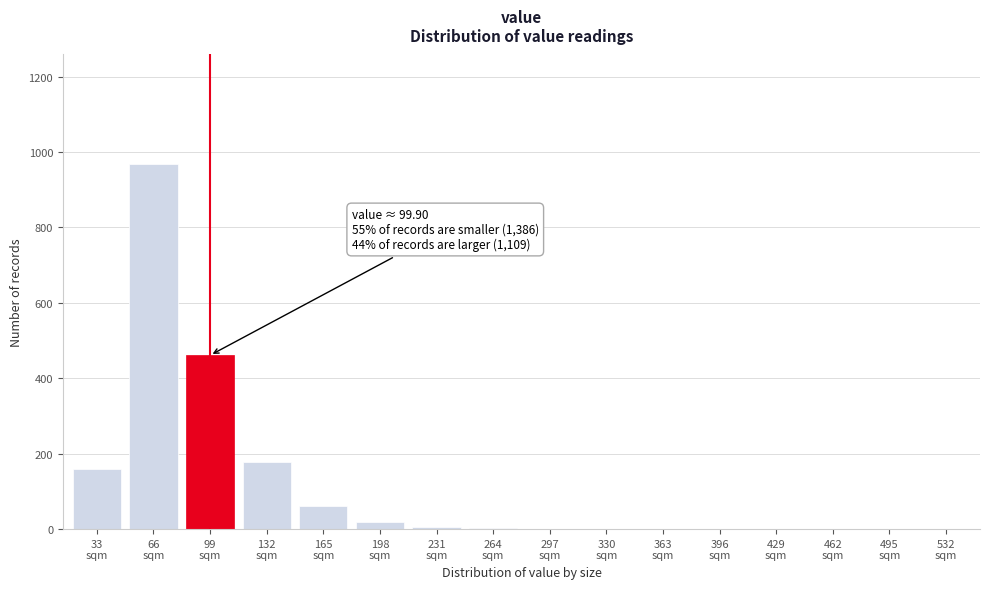

What is the greatest value displayed?

968